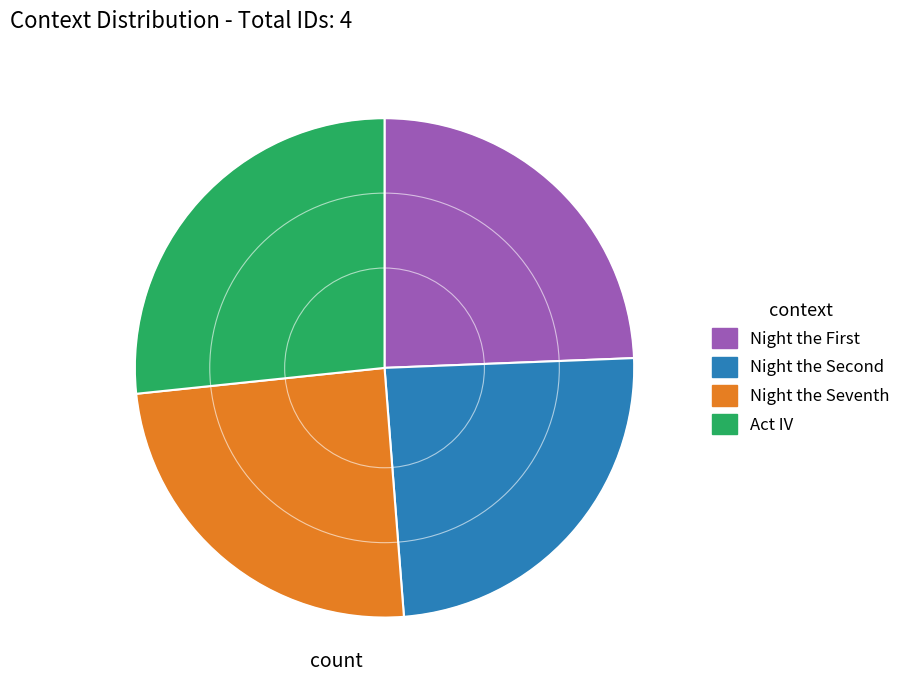

Does any single category account for the majority?

No